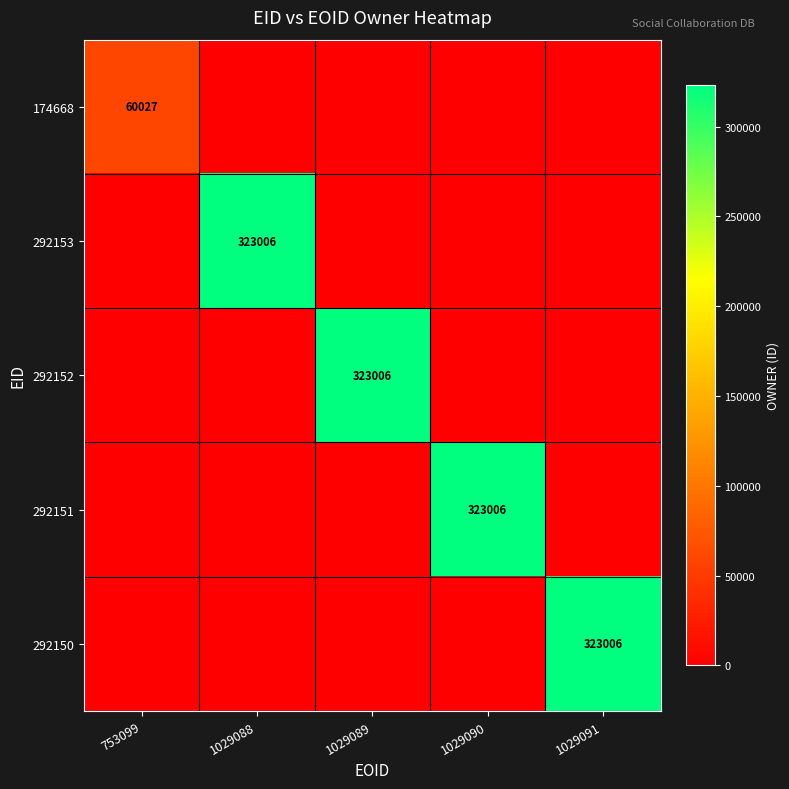

True or false: 292153 has a value of 323006 at 1029088.

True